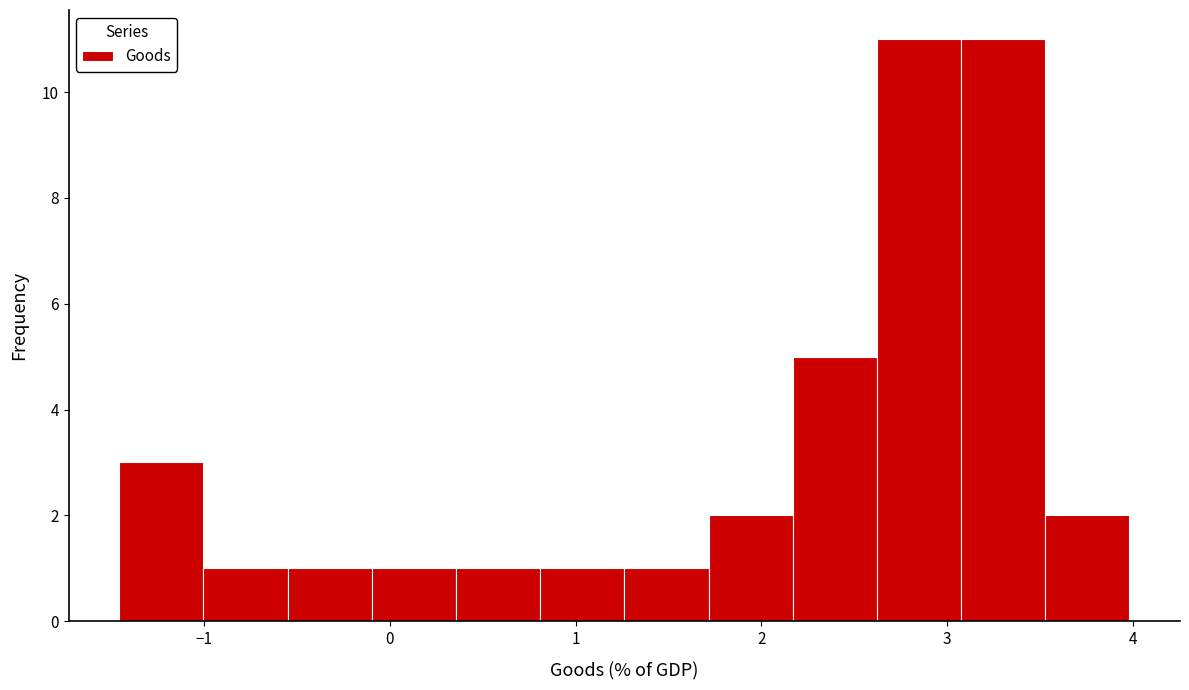

What is the height of the bar covering 0.8 to 1.3 on the x-axis? Neither the bar edges nor the heights are printed on the chart, so give them approximately, as read against the axes.

1